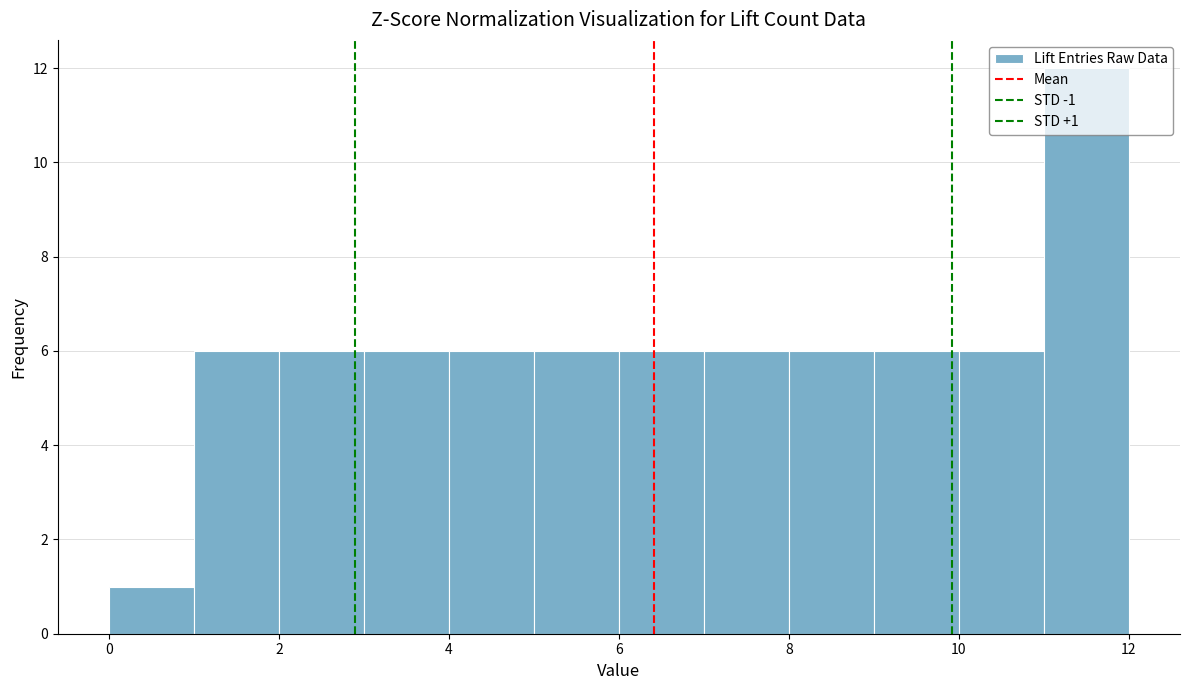

Over which range of the x-axis is the bar tallest?

11 to 12